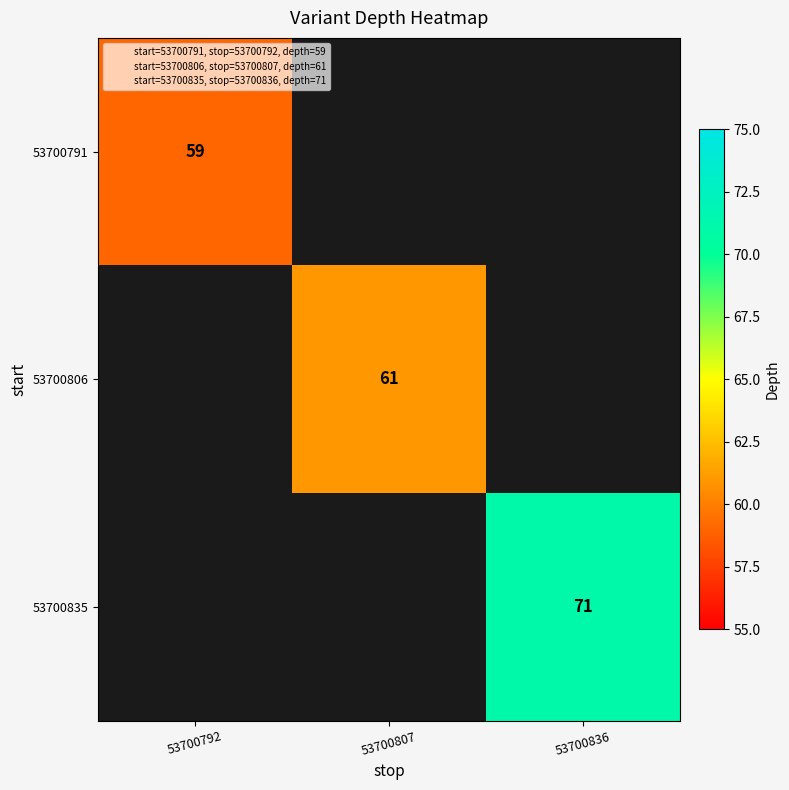

How many categories are shown in the chart?

3